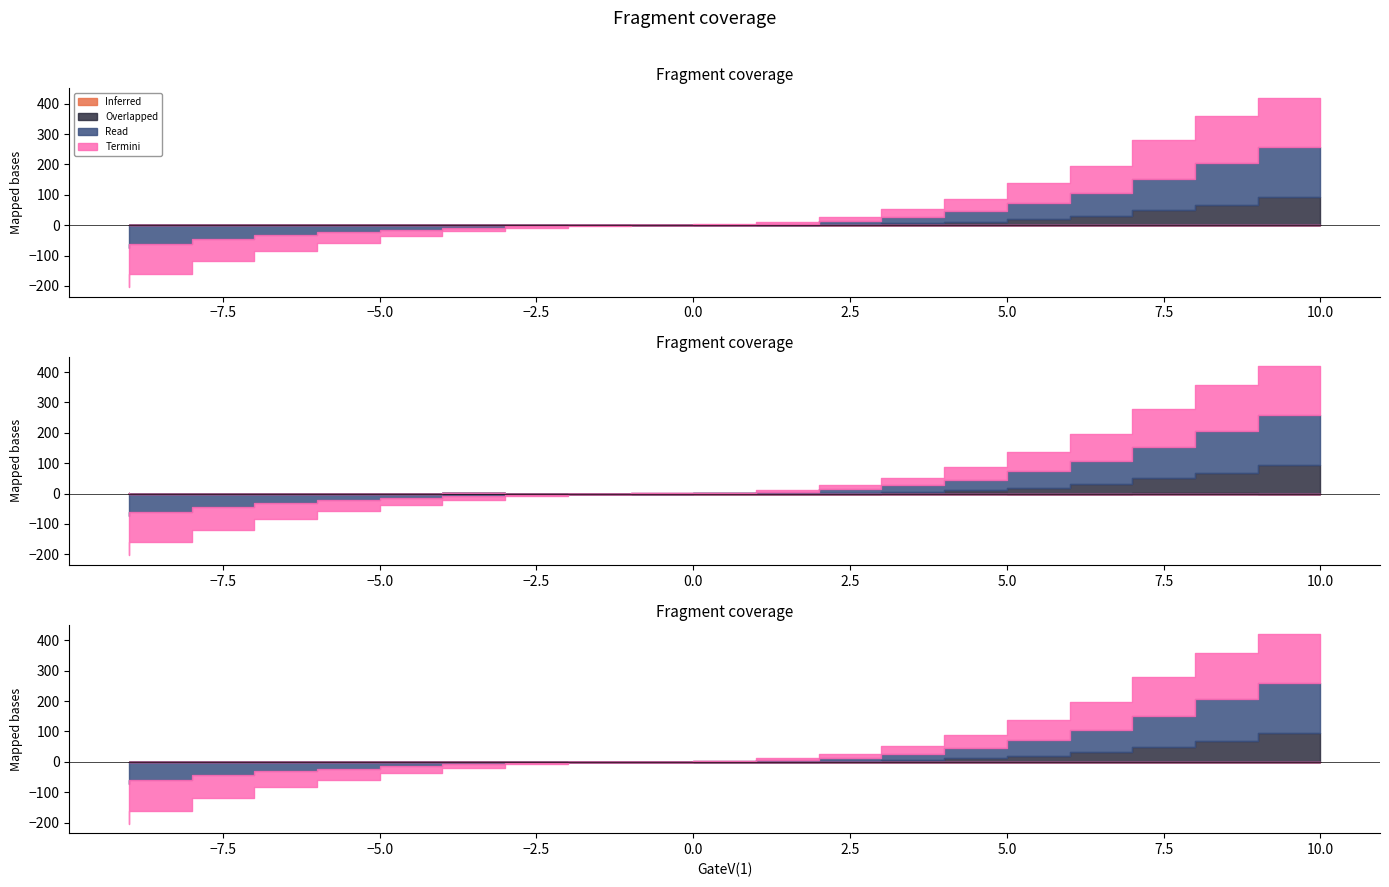

The value of DrainI(1) at 10 is 0.0. True or false?

False